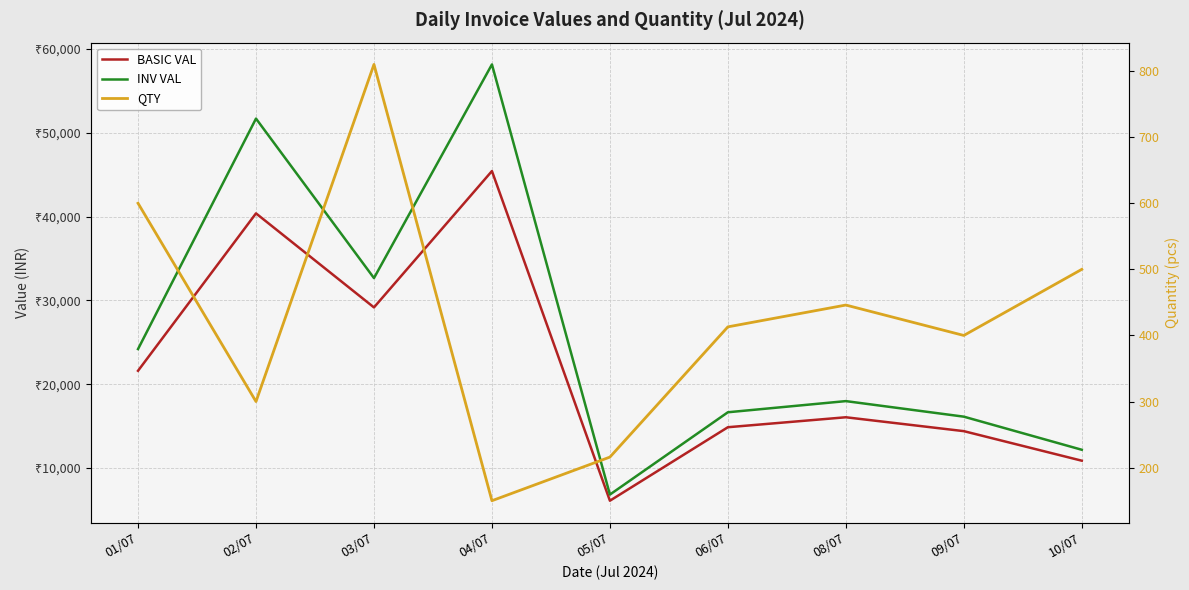

Which has a higher value, 09/07 or 05/07?

09/07